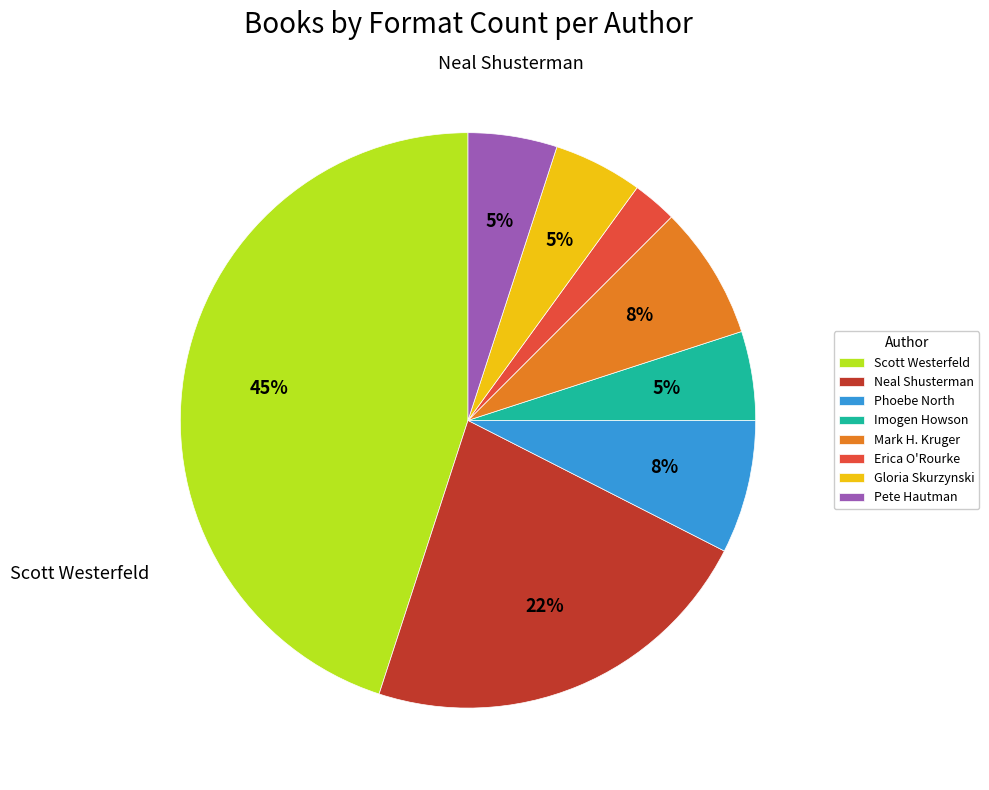

How many slices are in this pie chart?

8